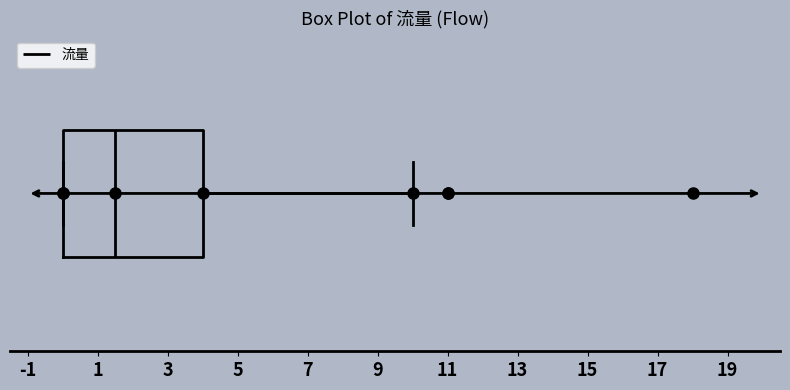

Where is the left edge of the box on the x-axis? The values are not printed on the chart, so give them approximately, as read against the axis.

0.0